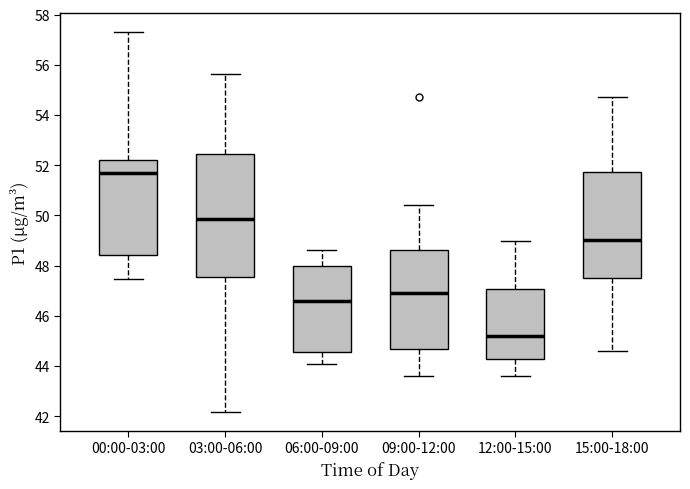

Which box's median line is the lowest?

12:00-15:00